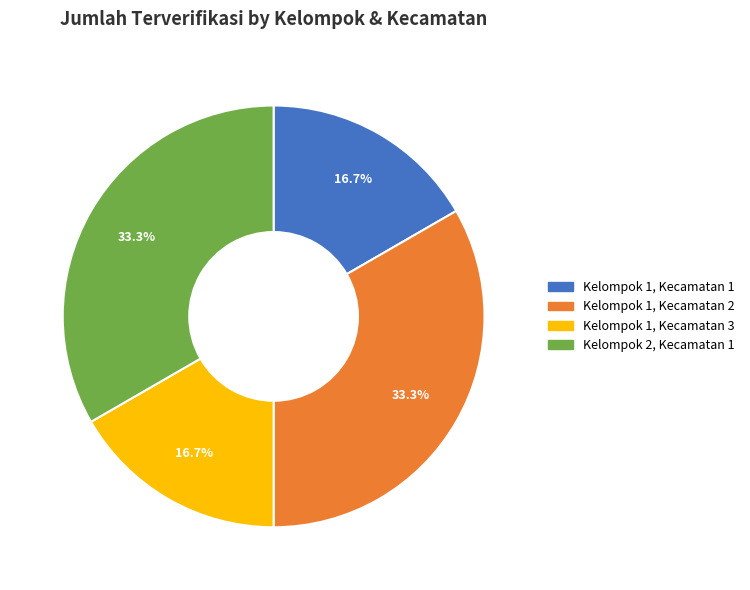

How many slices are in this pie chart?

4